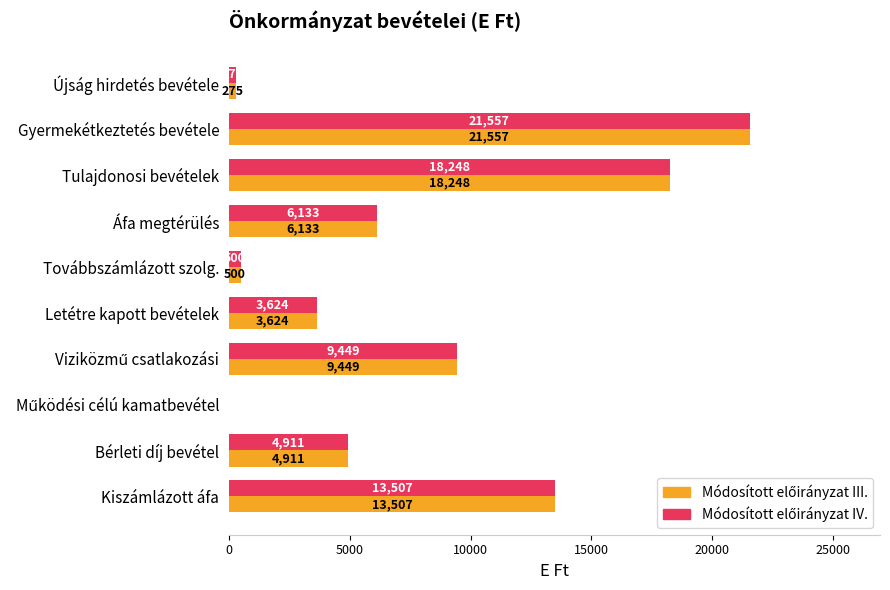

What is the total value across all series at Gyermekétkeztetés bevétele?

43114